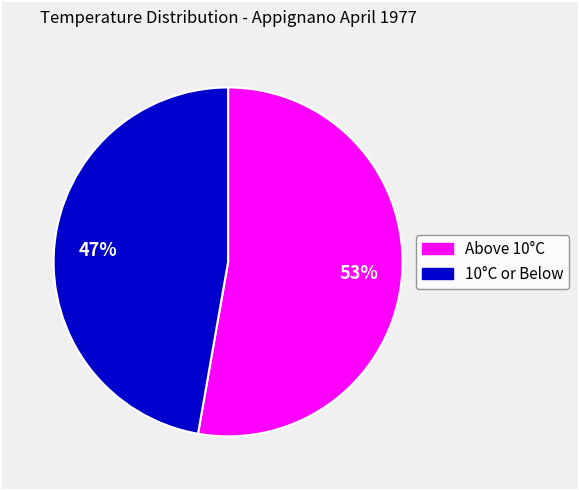

Is there any slice that represents more than half of the pie?

Yes